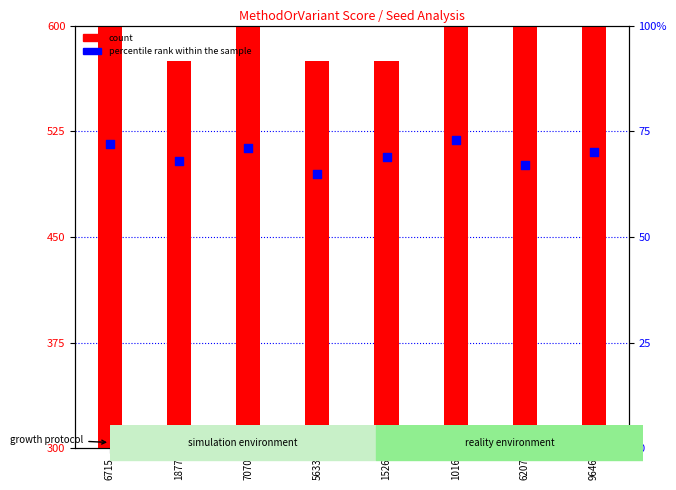

What are all the series names shown in the legend?

count, percentile rank within the sample